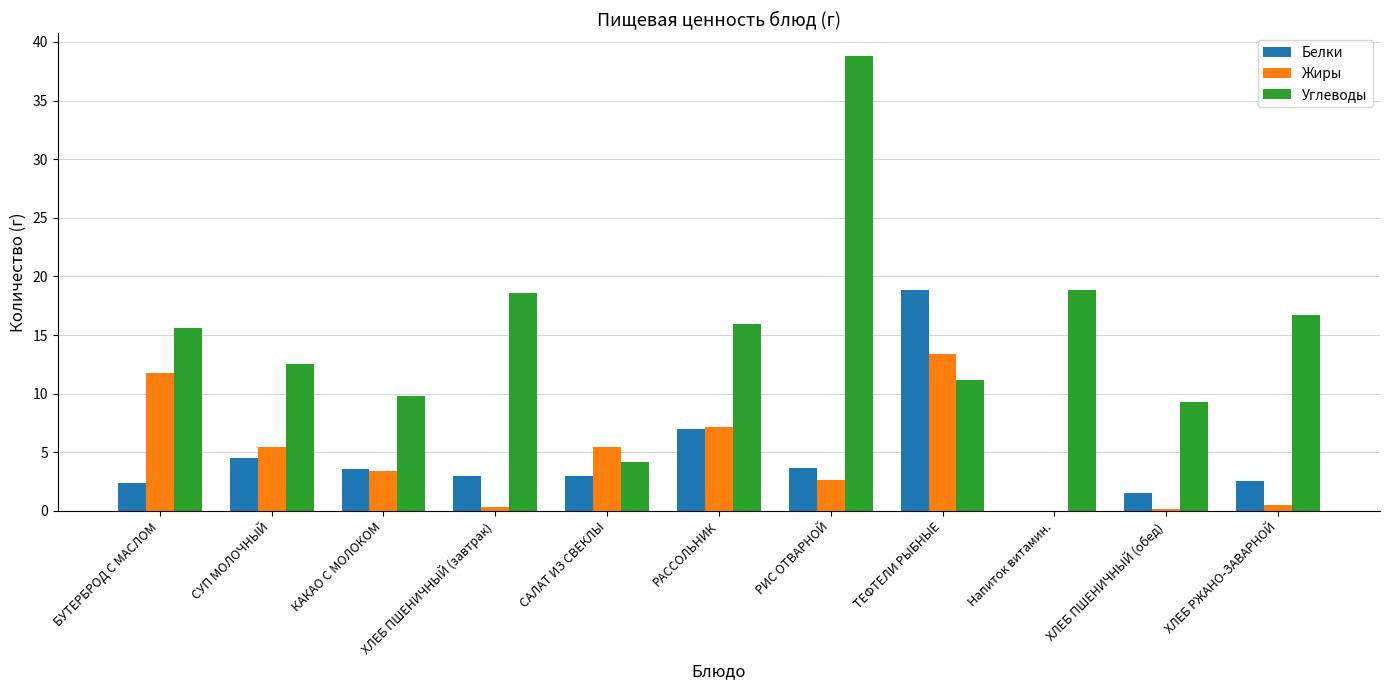

Is the value of Белки at Напиток витамин. greater than the value of Углеводы at РАССОЛЬНИК?

No